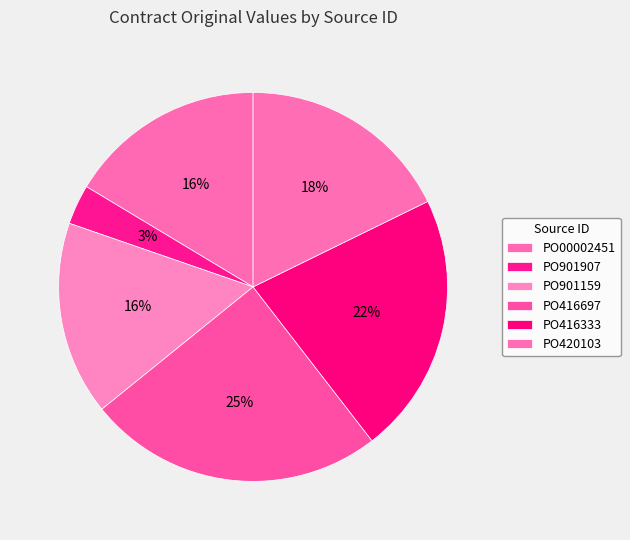

True or false: PO00002451 accounts for 10% of the total.

False